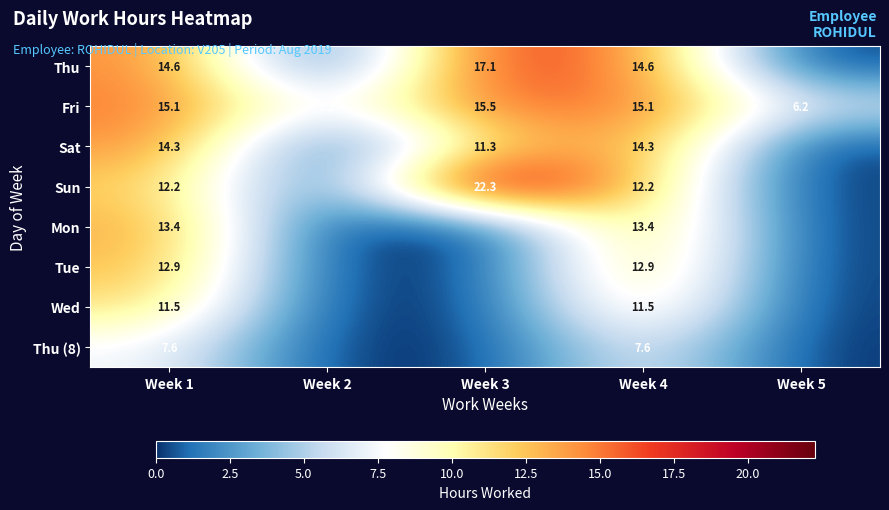

What is the average value of the Fri series?

11.6